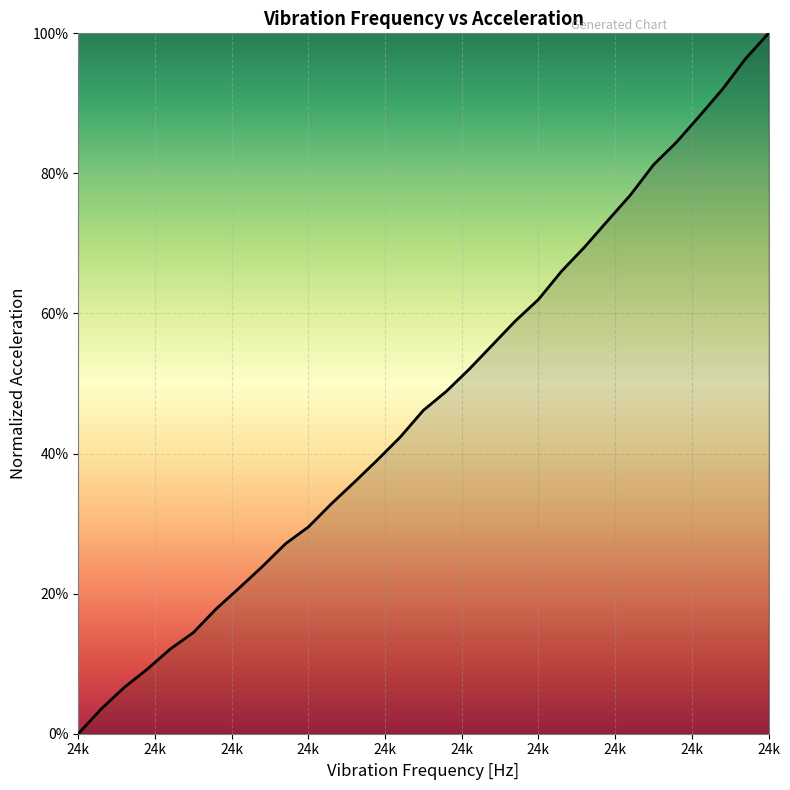

What is the difference between the maximum and minimum values?

100.0